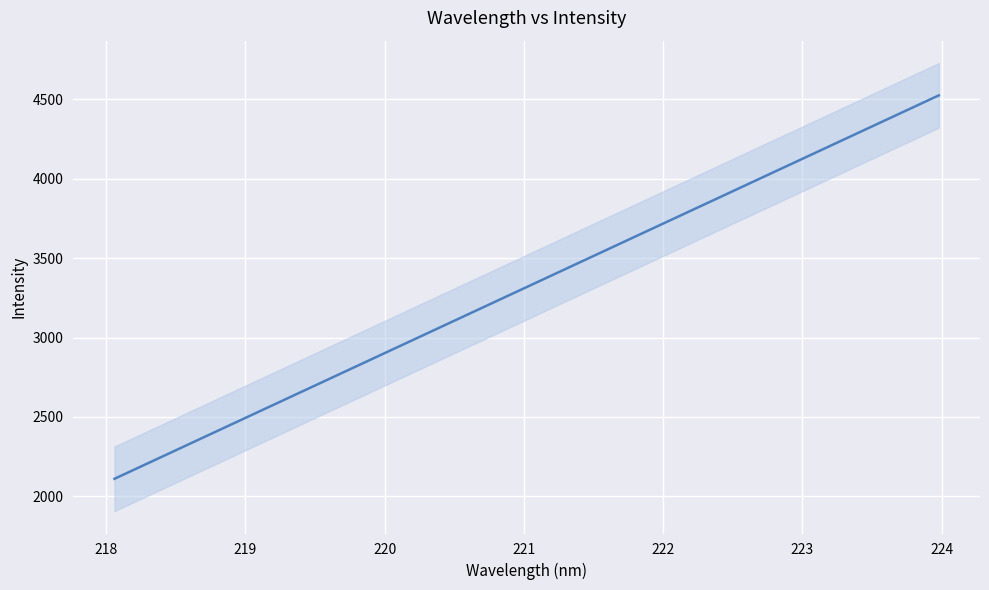

What is the minimum value shown in the chart?

2110.0